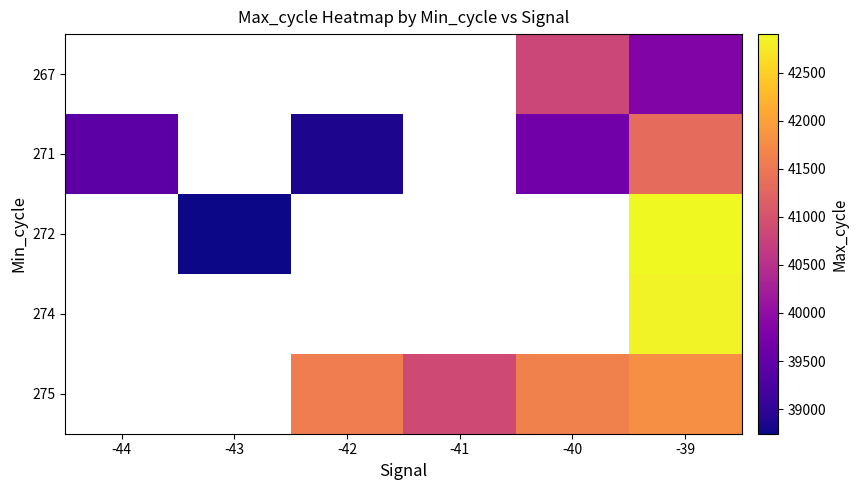

Which series has the largest range (max minus min)?

271